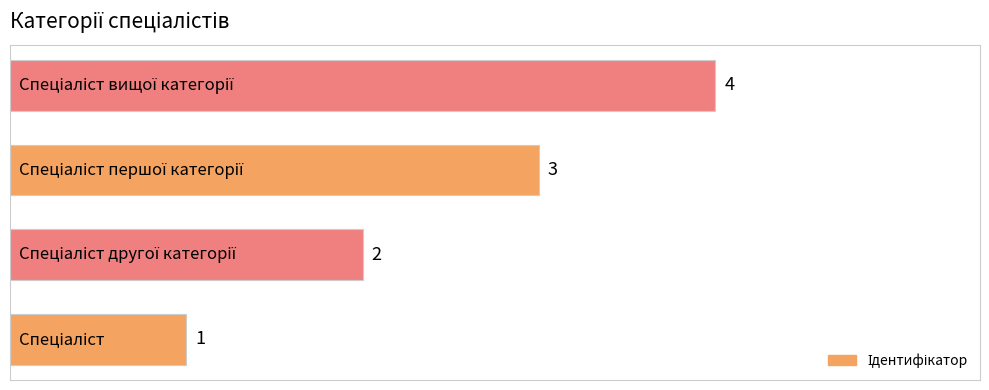

How many values are between 2 and 4?

3